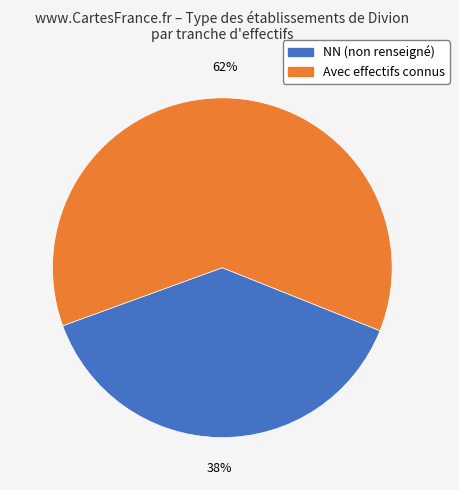

To the nearest percent, what is the average slice percentage?

50%